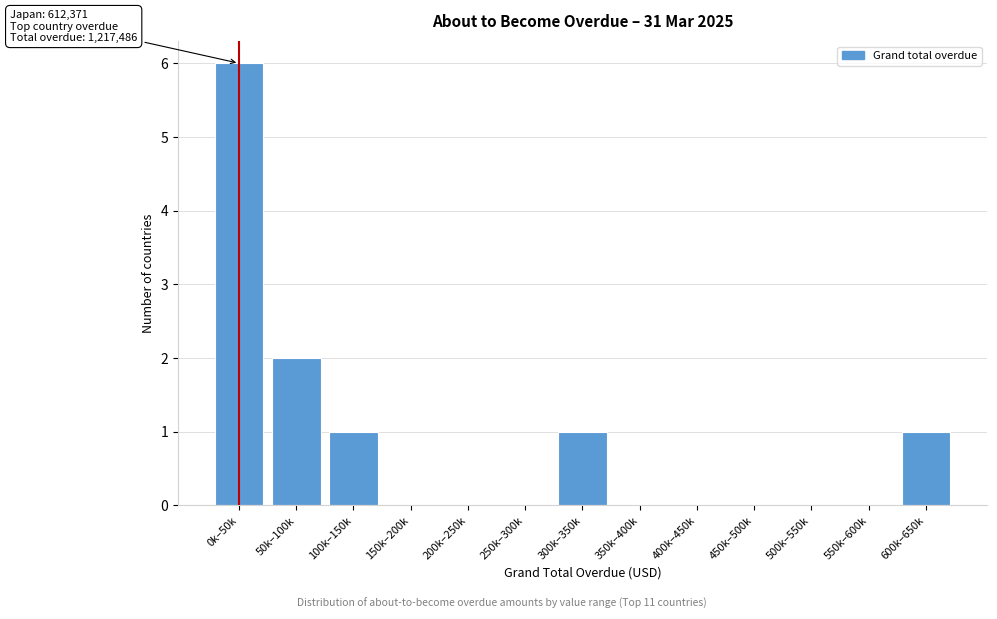

Reading left to right, transcribe all the data shown in this chart.

0k–50k=6	50k–100k=2	100k–150k=1	150k–200k=0	200k–250k=0	250k–300k=0	300k–350k=1	350k–400k=0	400k–450k=0	450k–500k=0	500k–550k=0	550k–600k=0	600k–650k=1